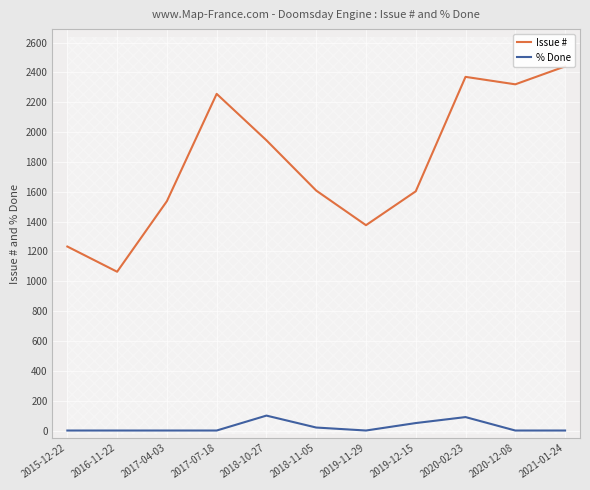

What is the label of the 3rd point from the left?

2017-04-03